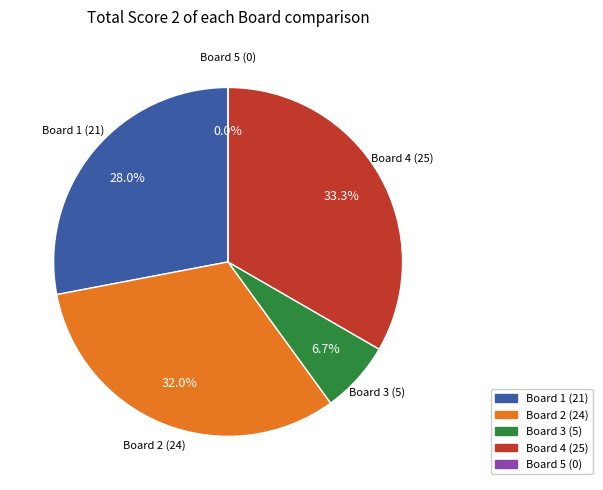

Combined, what portion of the pie is Board 4 and Board 2?

65.3%